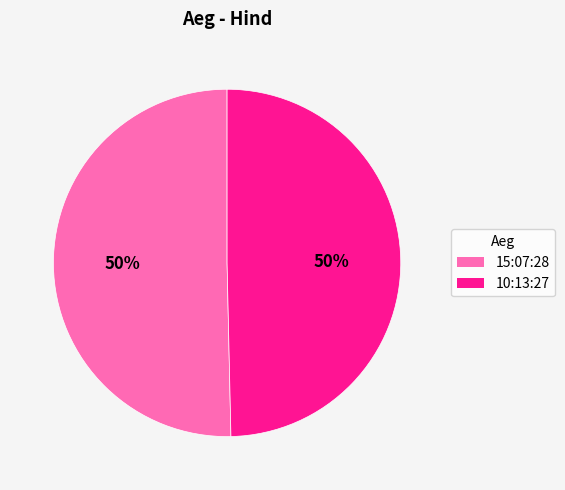

How many slices are in this pie chart?

2